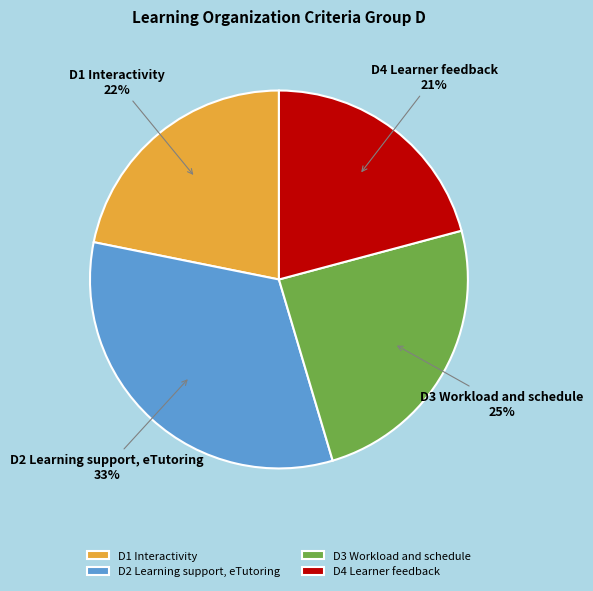

Count the number of slices in the pie.

4